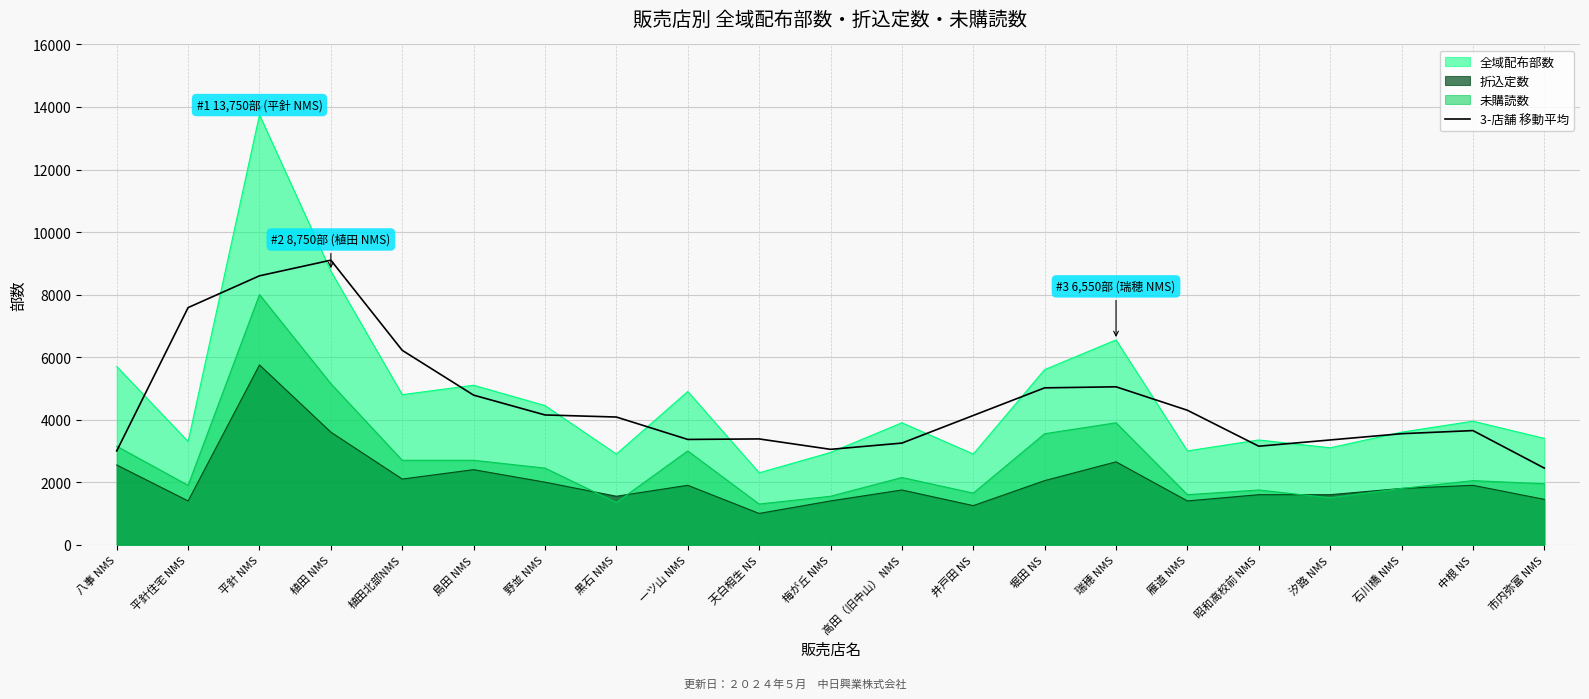

Which series has the largest range (max minus min)?

全域配布部数